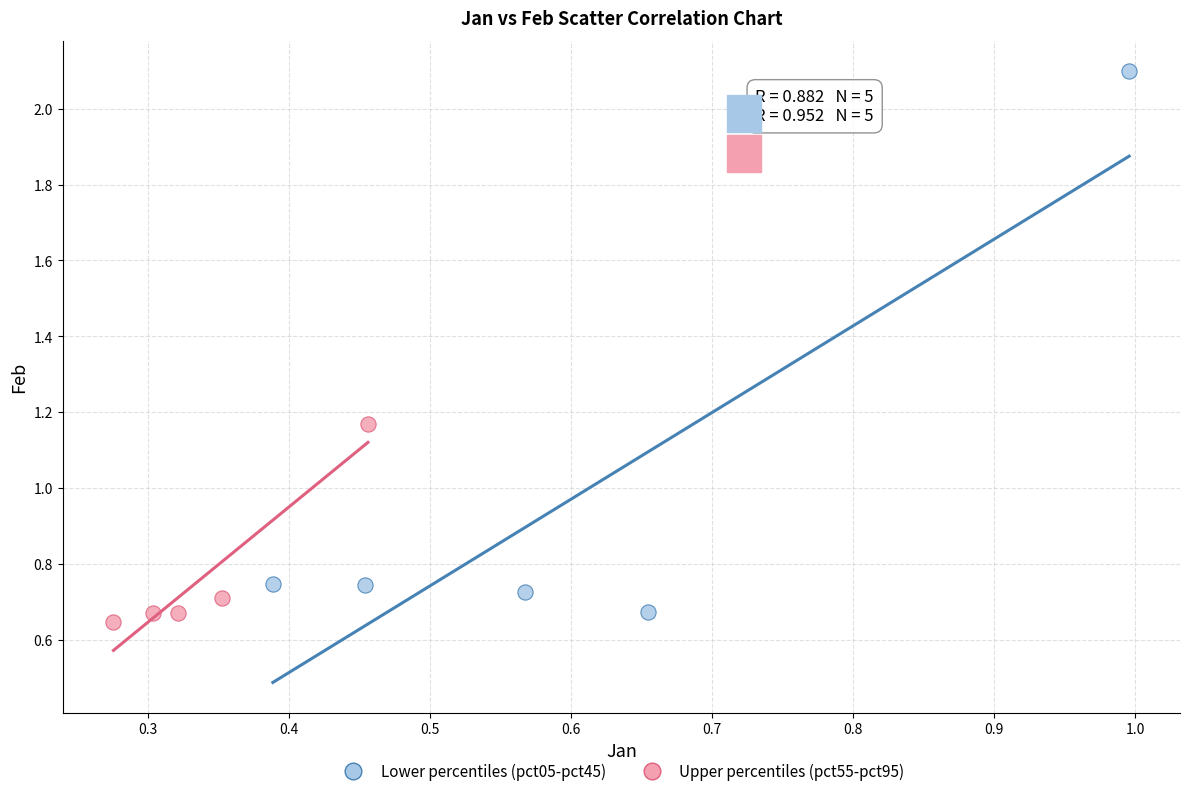

Which series has the largest Y range (max minus min)?

Lower percentiles (pct05-pct45)